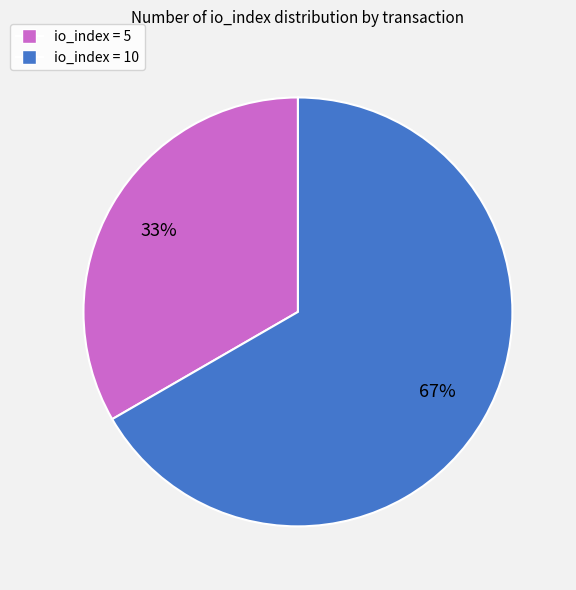

Does any single category account for the majority?

Yes